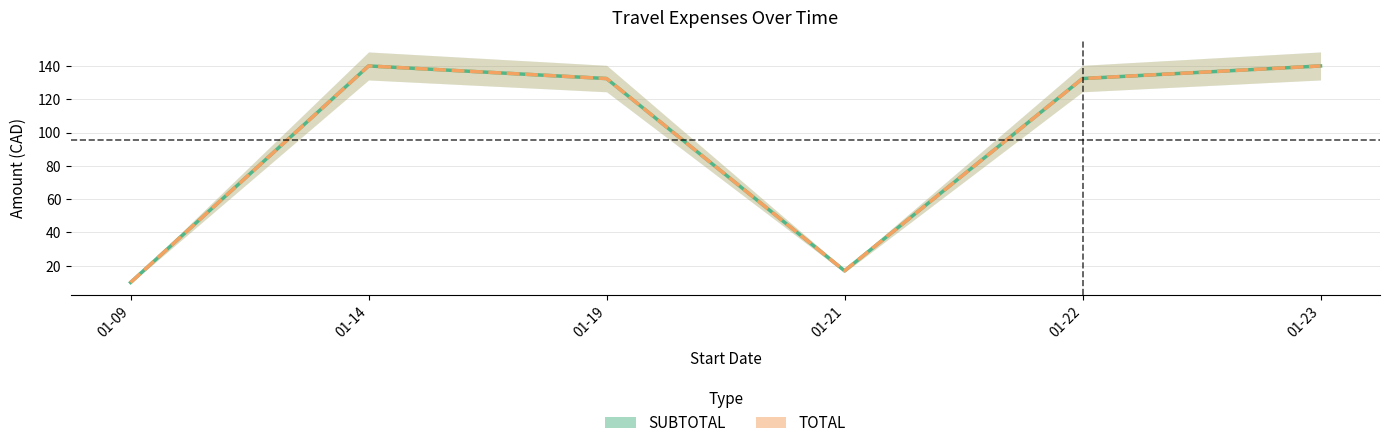

True or false: TOTAL and SUBTOTAL intersect in this chart.

False